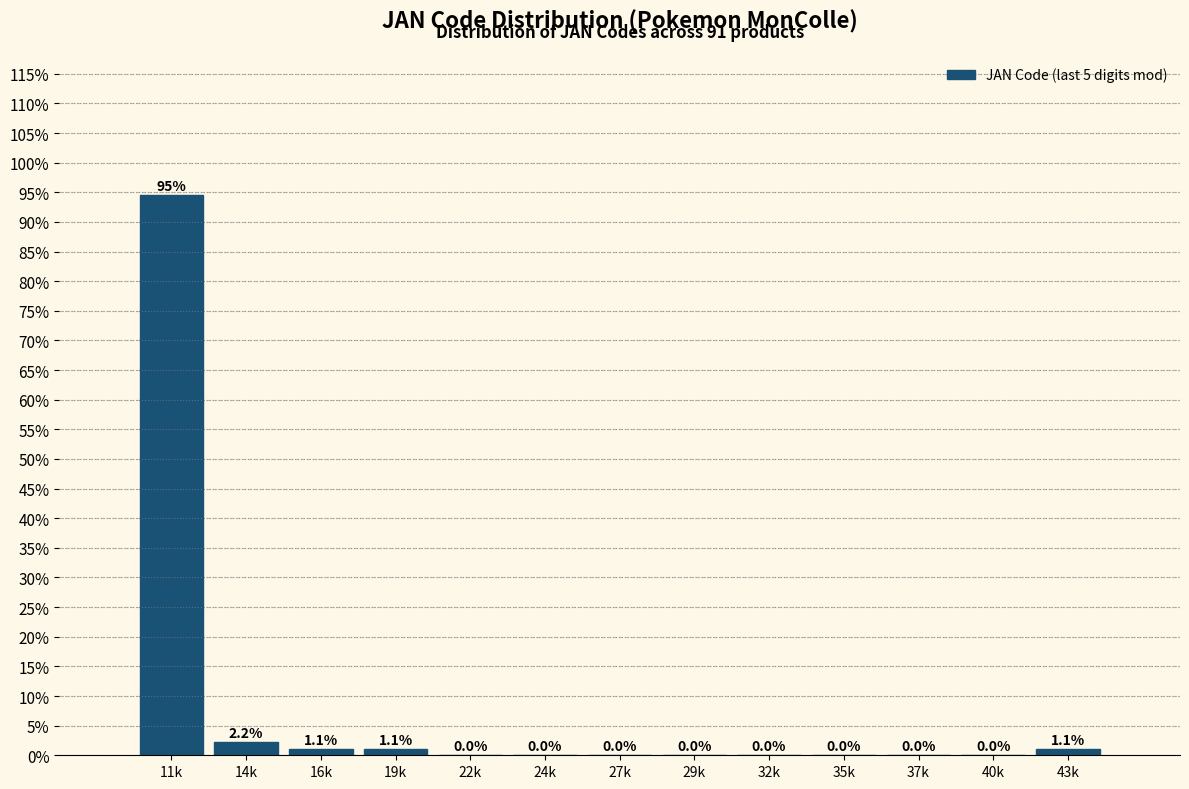

Reading left to right, what are all the values shown in this chart?

11k=94.5	14k=2.2	16k=1.1	19k=1.1	22k=0.0	24k=0.0	27k=0.0	29k=0.0	32k=0.0	35k=0.0	37k=0.0	40k=0.0	43k=1.1